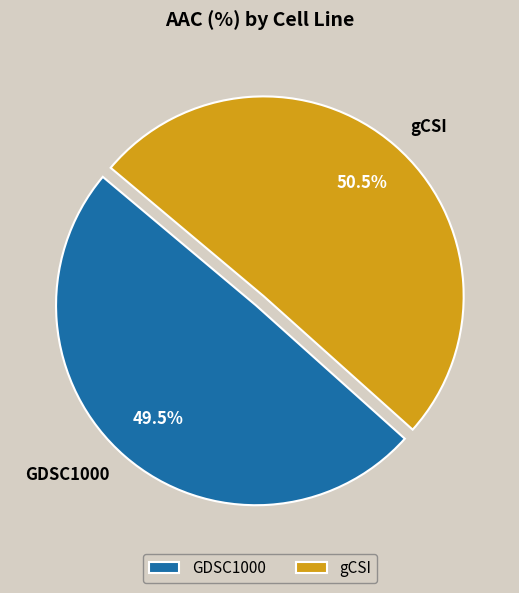

Rank the categories by value from highest to lowest.

gCSI, GDSC1000